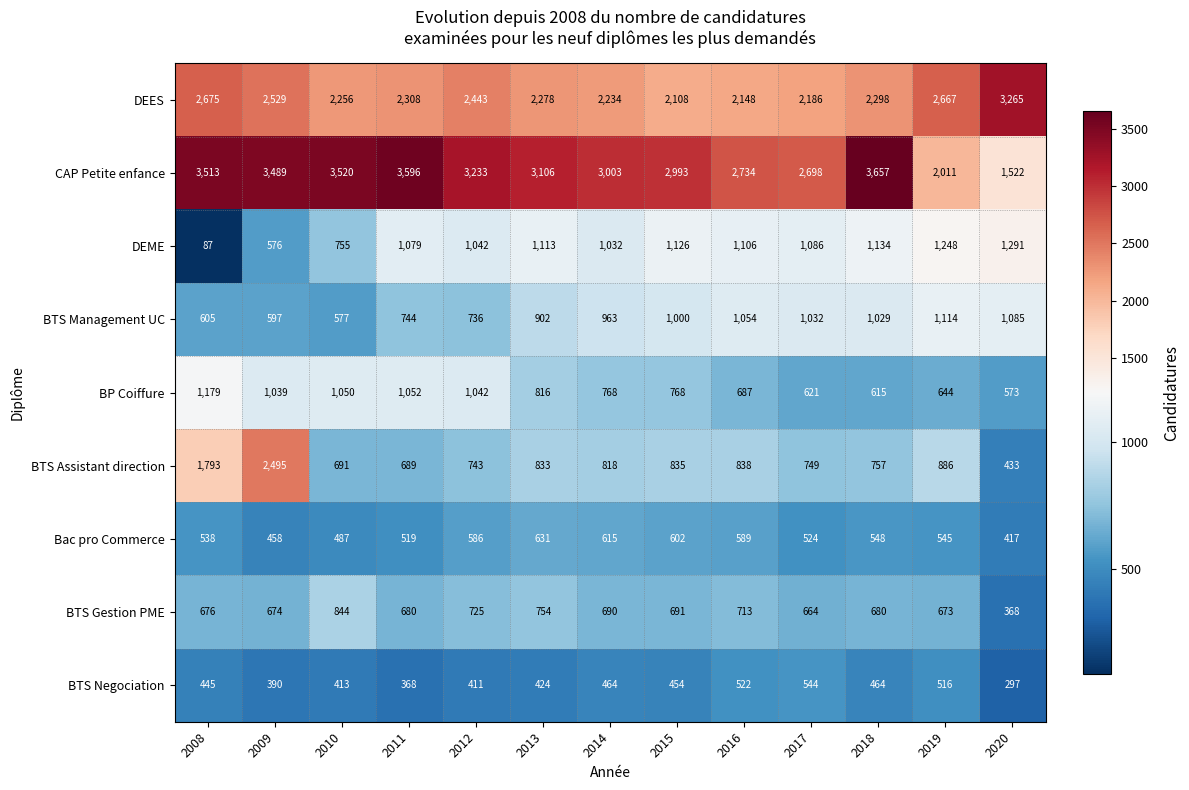

Is the value of CAP Petite enfance at 2017 greater than the value of BTS Management UC at 2008?

Yes